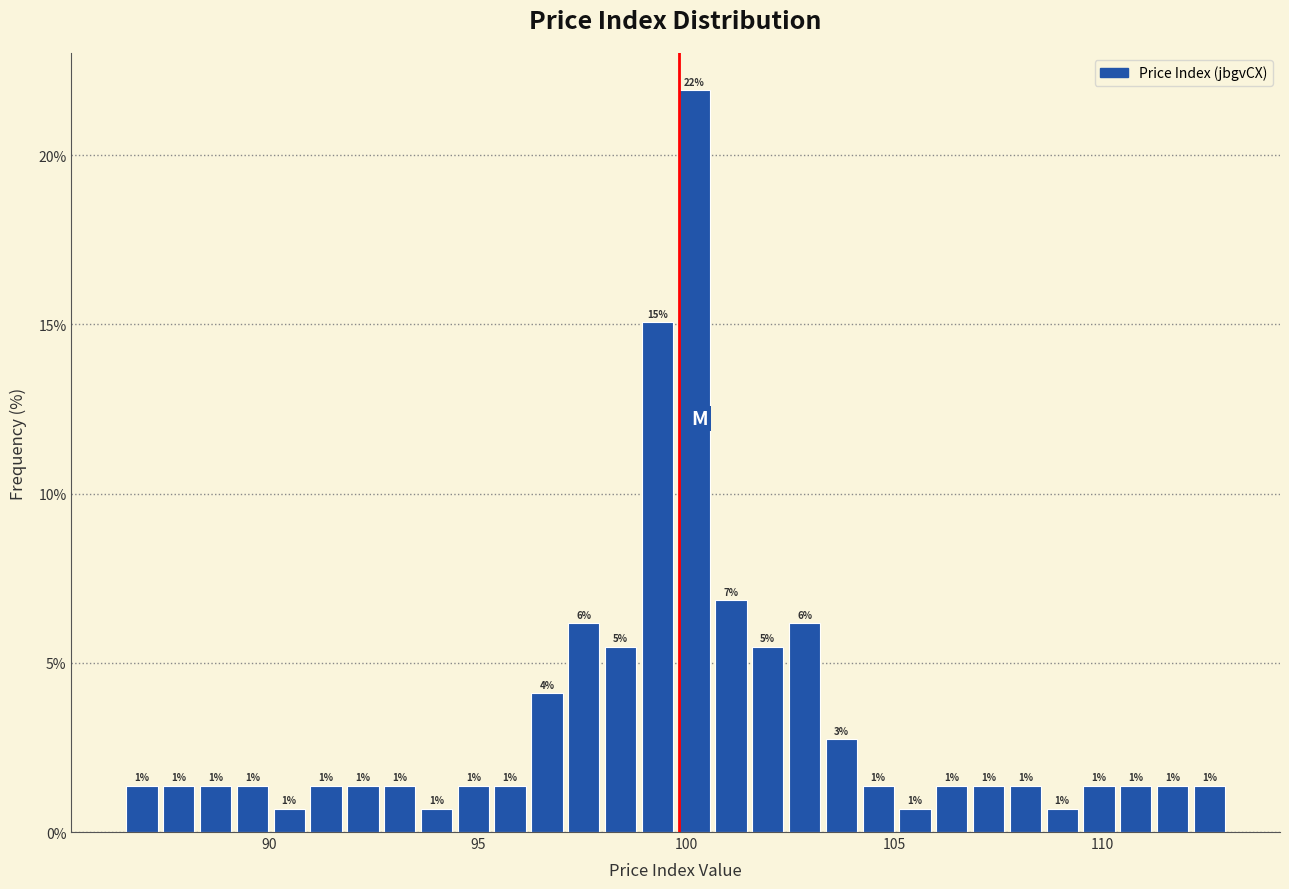

Read against the x-axis, roughly where is the centre of the tallest bar?

100.0